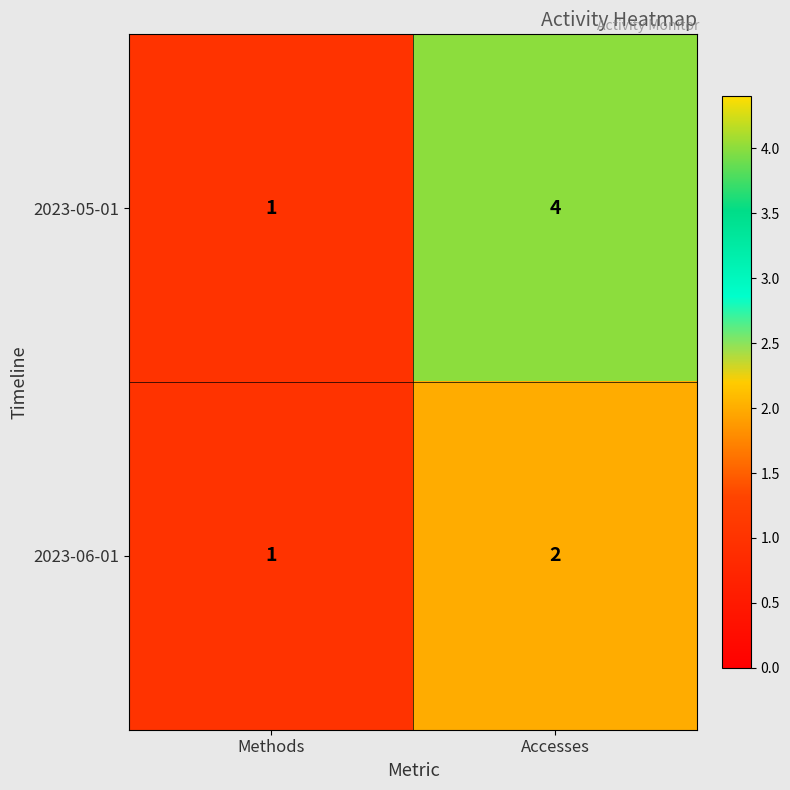

Which category has the highest value across all series?

Accesses